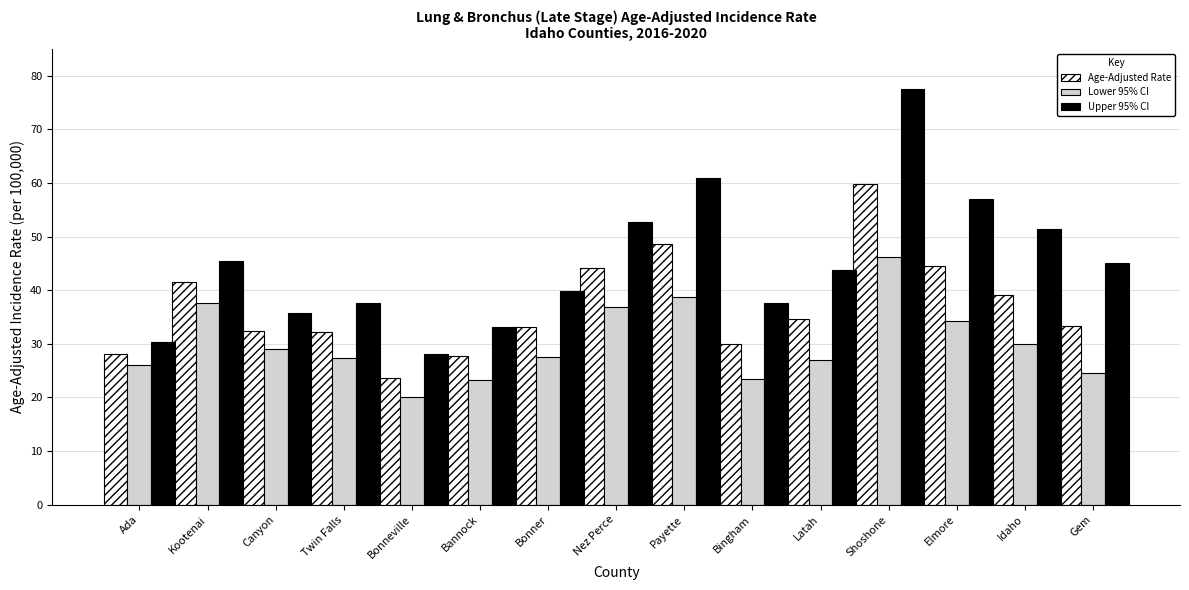

Where is Lower 95% CI nearest to the value 33?

Elmore